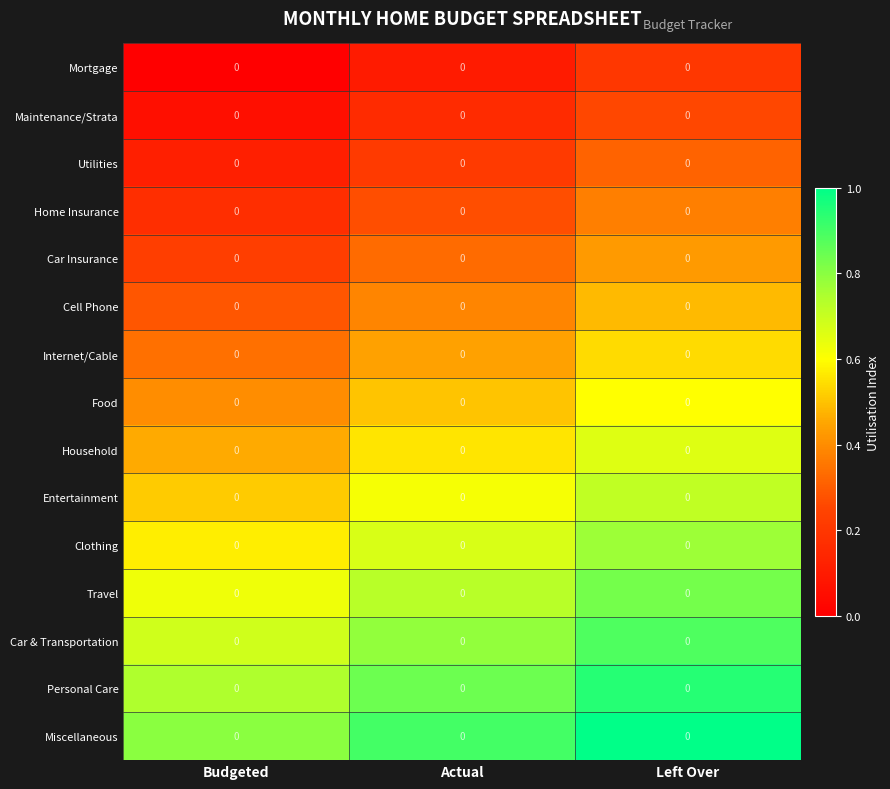

The Household series shows 0.5 at Budgeted. True or false?

True